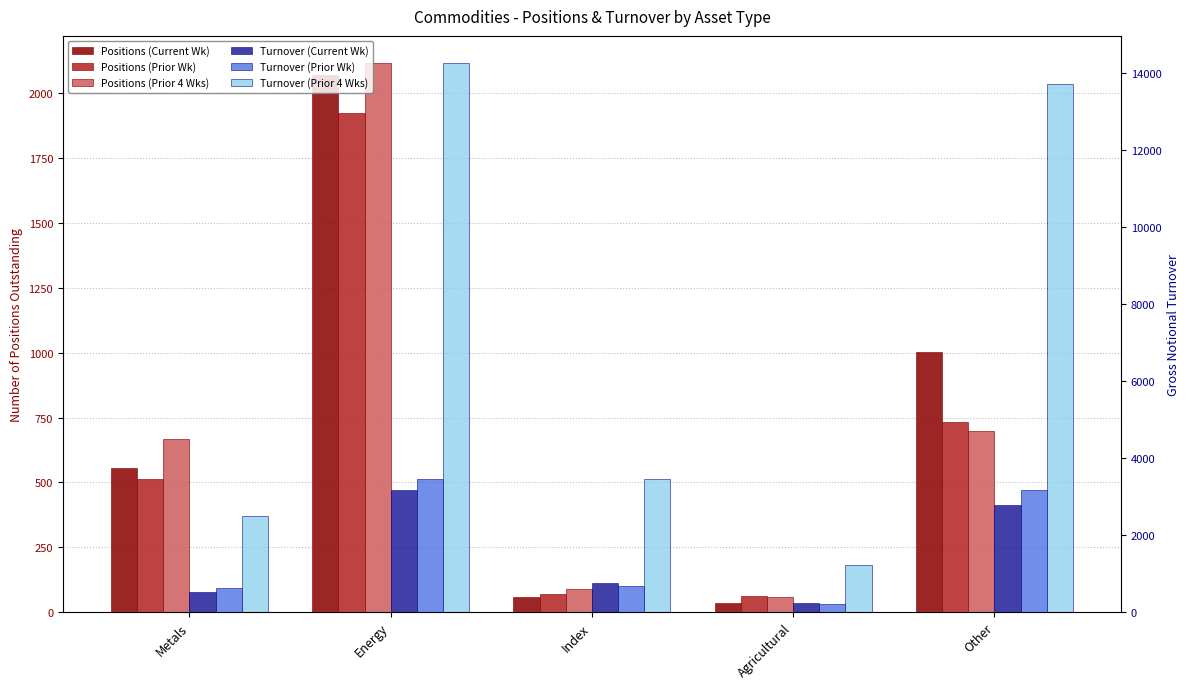

Which series changed the most between Energy and Agricultural?

Gross Notional Turnover (Prior Four Weeks)